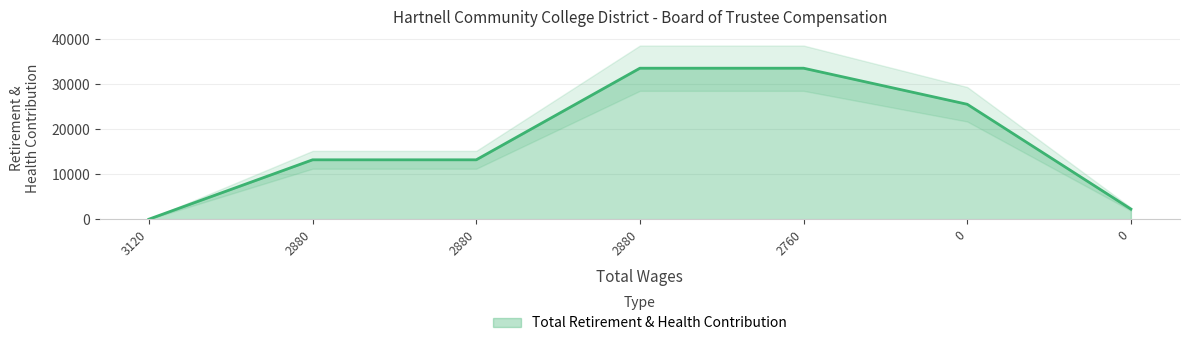

Where is the data nearest to the value 16794?

2880.0